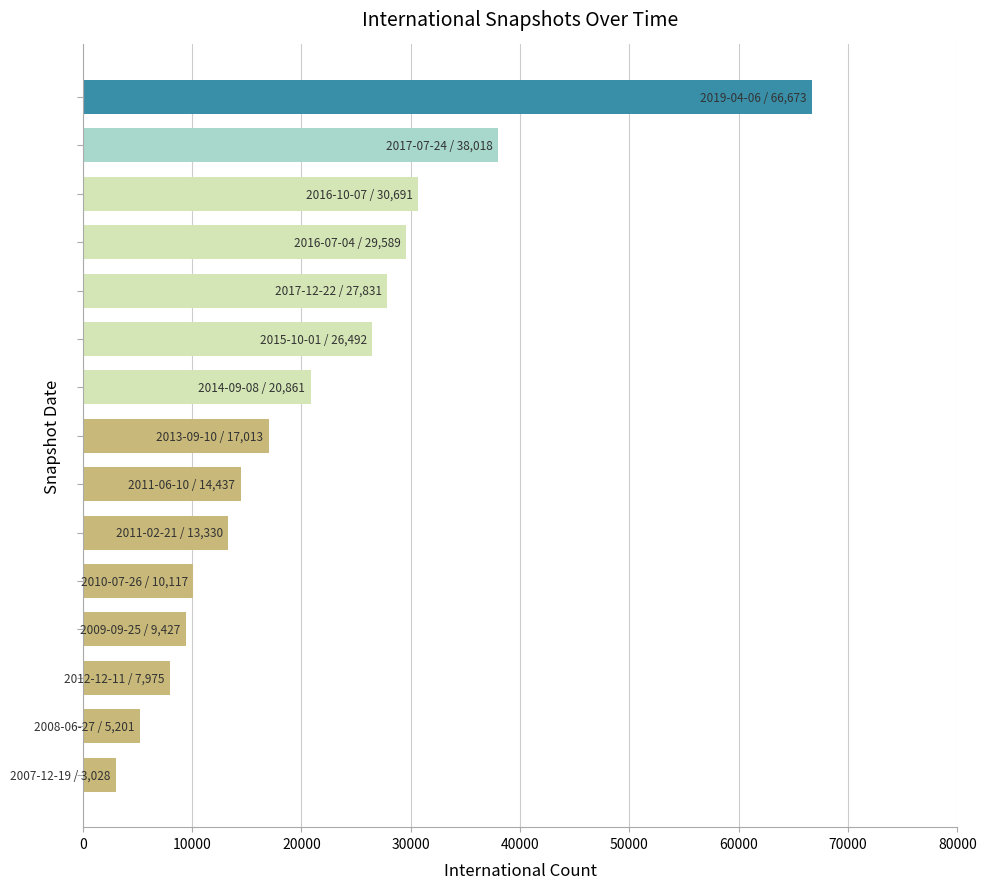

What is the average value?

21379